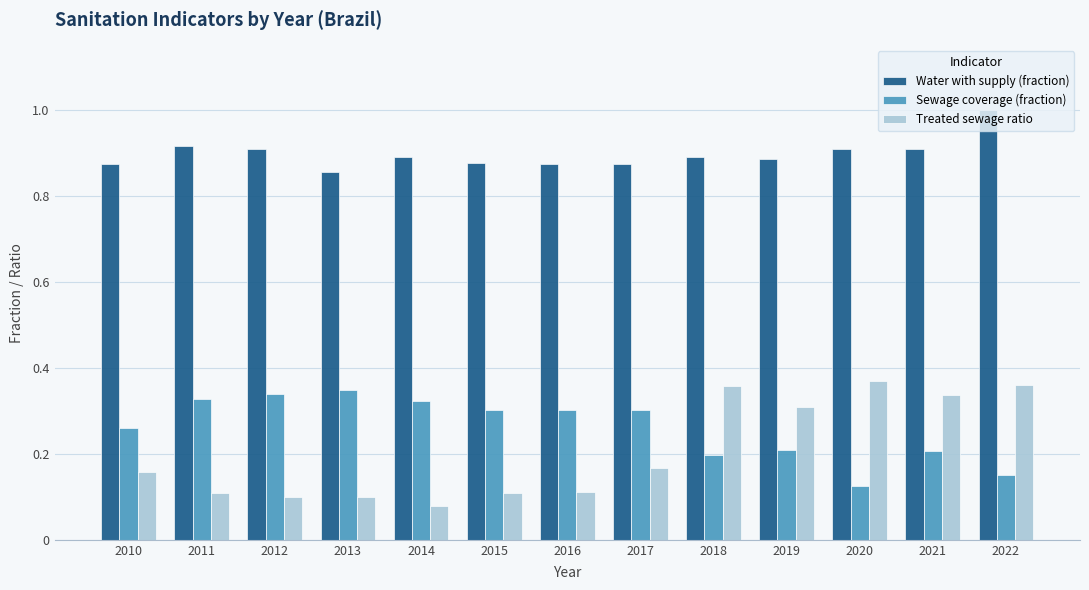

How many Sewage coverage (fraction) values are between 0 and 1?

13